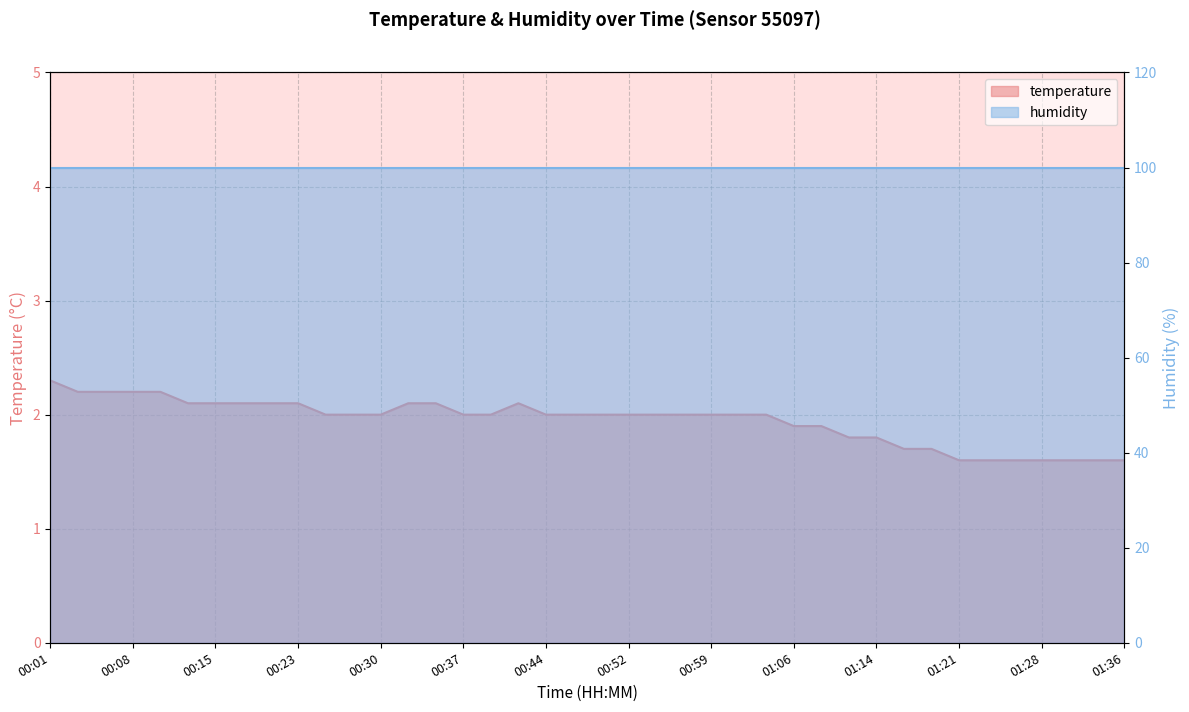

List the labels in order of value, largest first.

00:01, 00:03, 00:06, 00:08, 00:10, 00:13, 00:15, 00:18, 00:20, 00:23, 00:32, 00:35, 00:42, 00:25, 00:27, 00:30, 00:37, 00:40, 00:44, 00:47, 00:49, 00:52, 00:54, 00:57, 00:59, 01:02, 01:04, 01:06, 01:09, 01:11, 01:14, 01:16, 01:19, 01:21, 01:23, 01:26, 01:28, 01:31, 01:33, 01:36